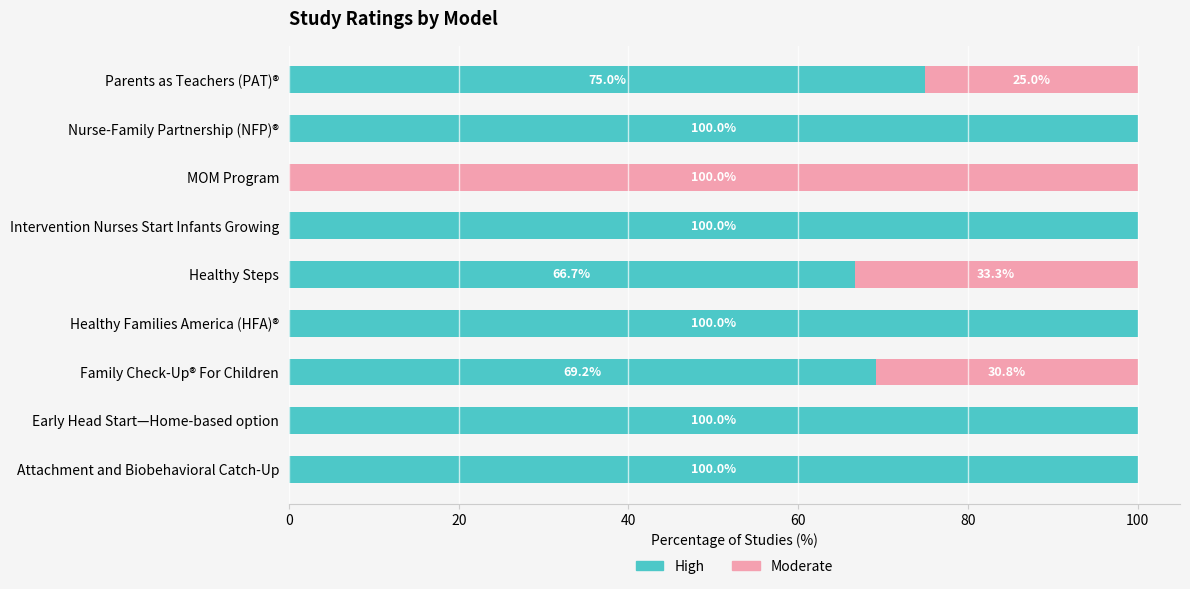

What is the total value across all series at Healthy Families America (HFA)®?

100.0